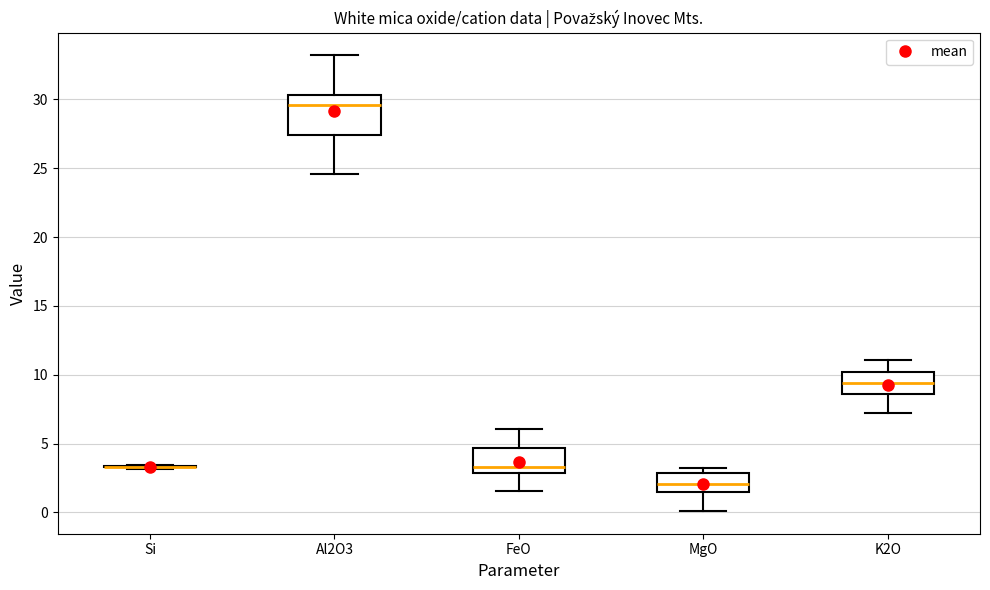

Comparing the boxes themselves (not the whiskers), which one is the tallest?

Al2O3